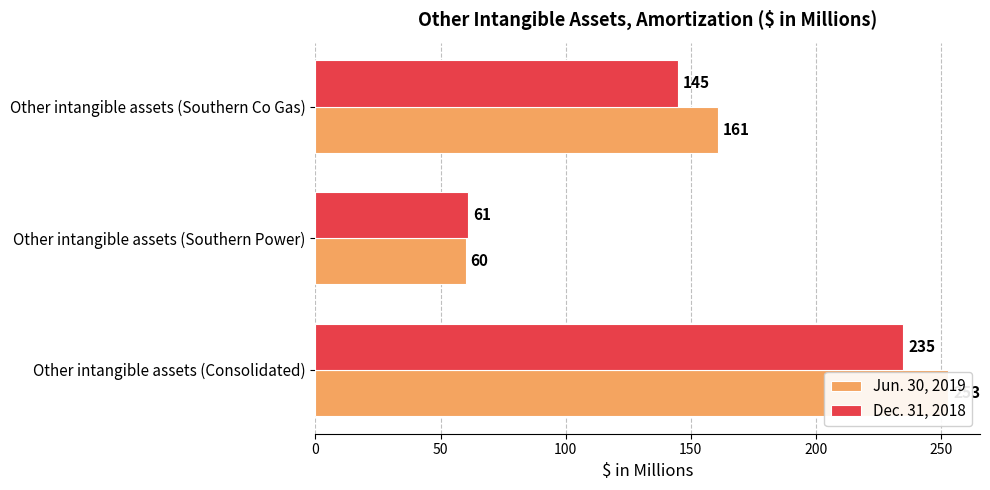

Reading left to right, transcribe all the data shown in this chart.

Jun. 30, 2019: 0=253	50=60	100=161
Dec. 31, 2018: 0=235	50=61	100=145